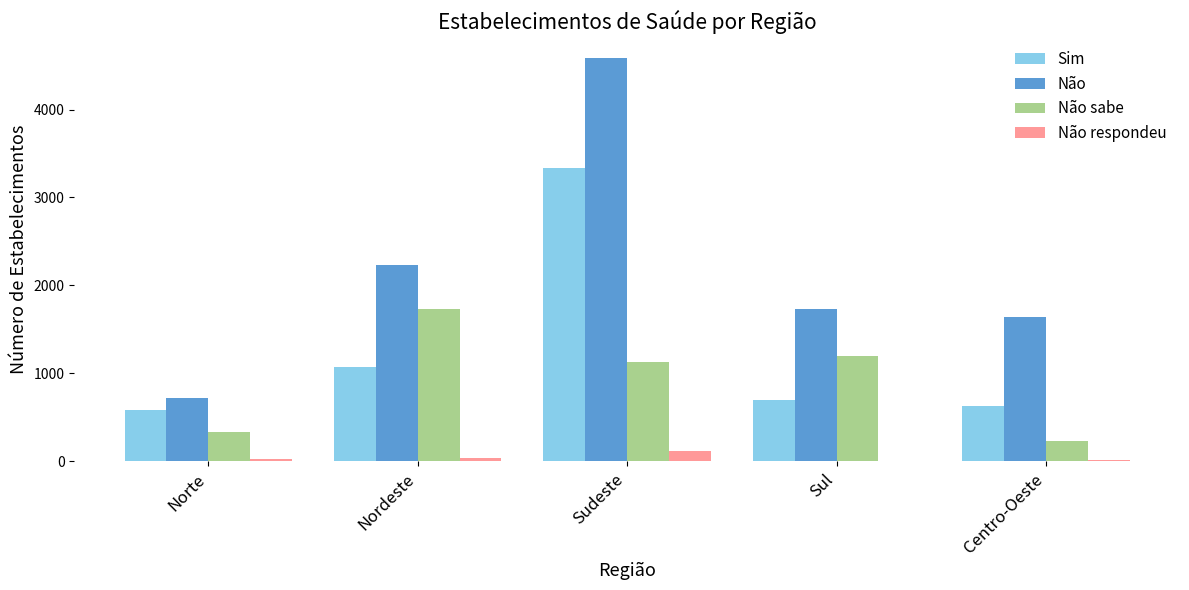

At which category is the sum across all series the highest?

Sudeste